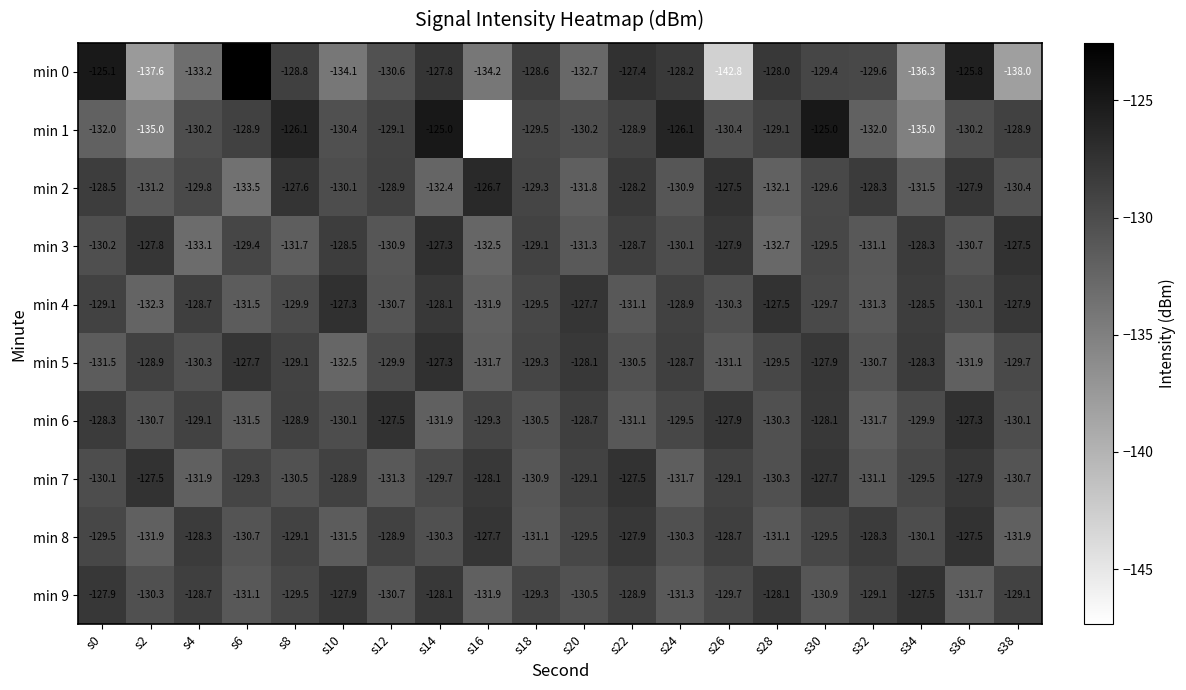

The value of min 7 at s28 is -130.3. True or false?

True